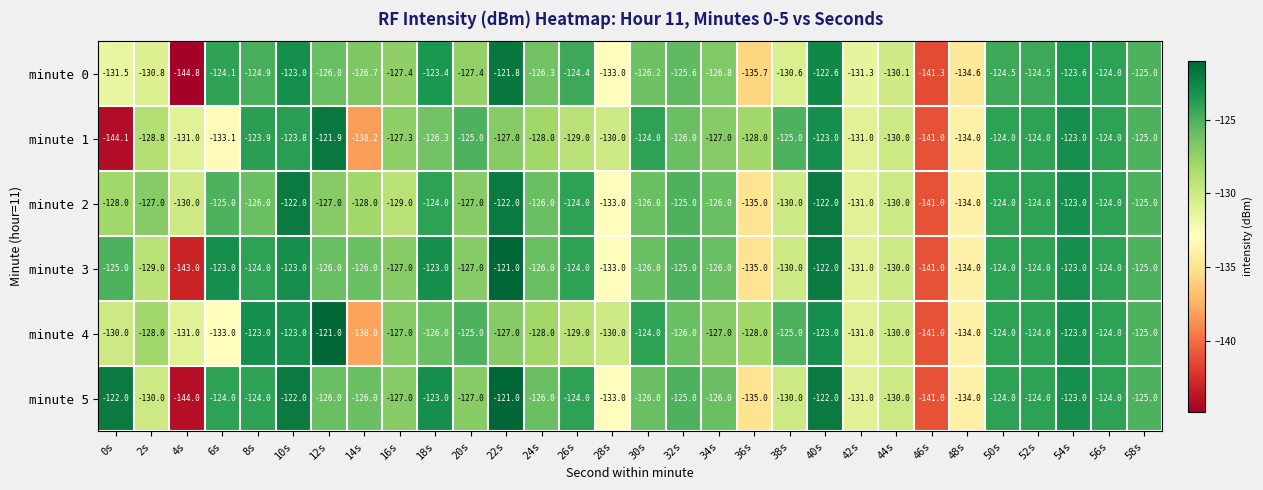

What is the greatest value displayed?

-121.0